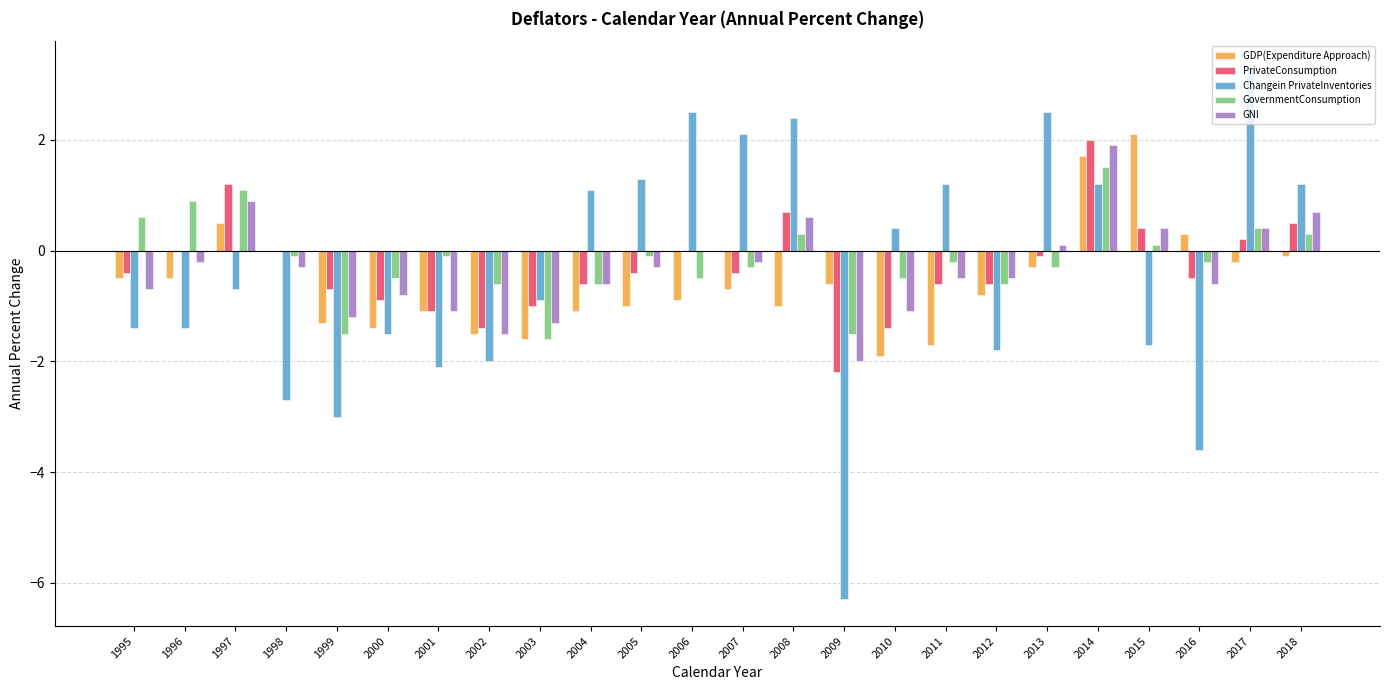

The PrivateConsumption series shows 0.5 at 2018. True or false?

True